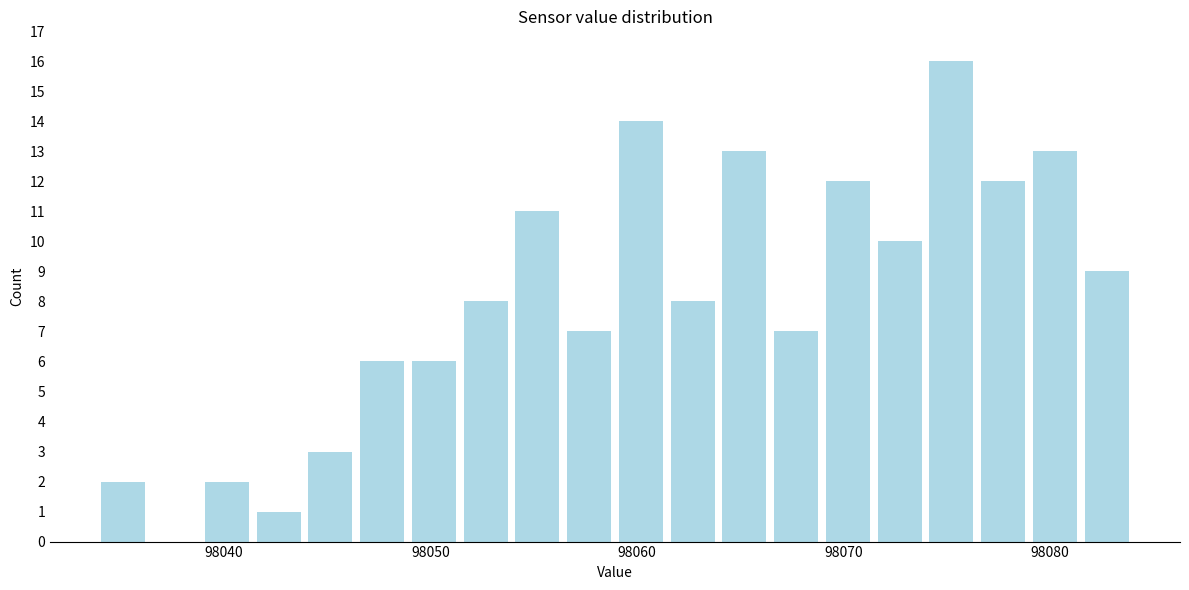

Around what value on the x-axis is the tallest bar? Give the approximate position of its centre, as read against the axis.

98075